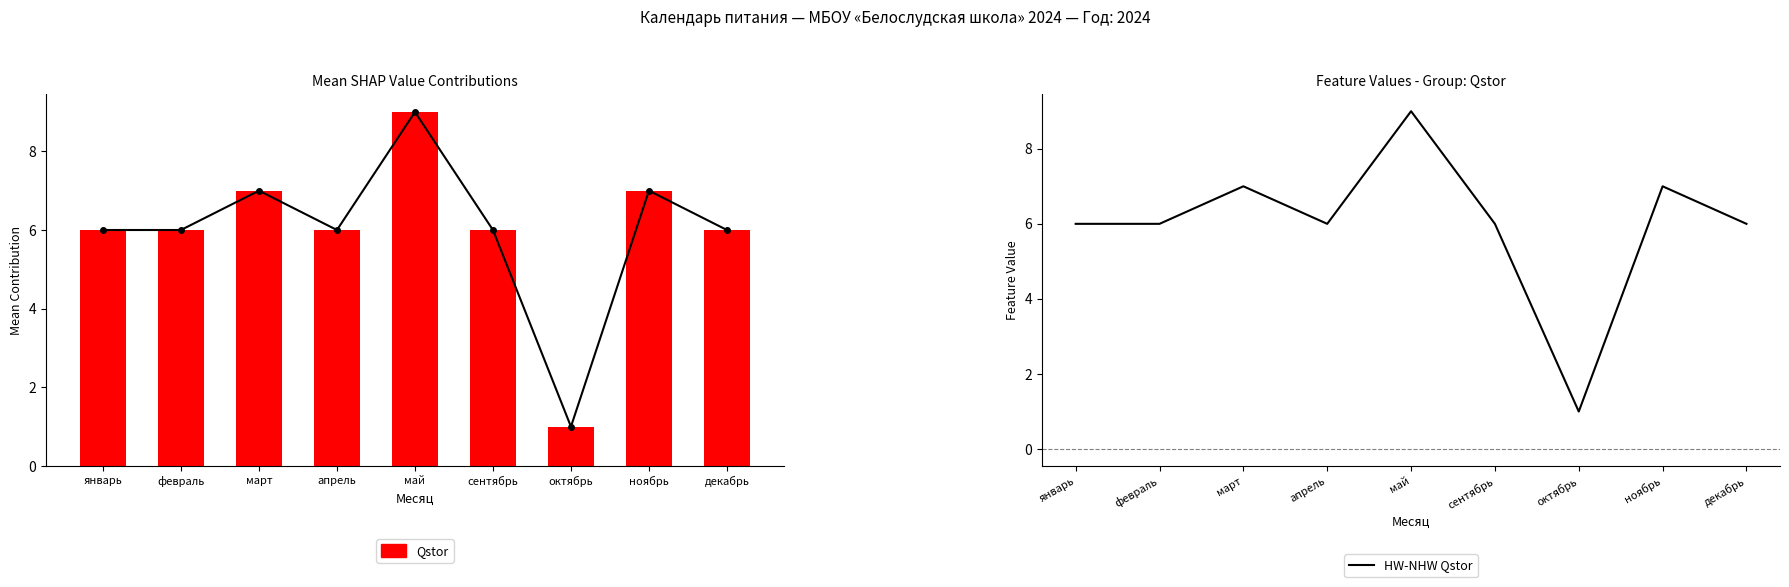

What is the sum of the Qstor values at октябрь and март?

8